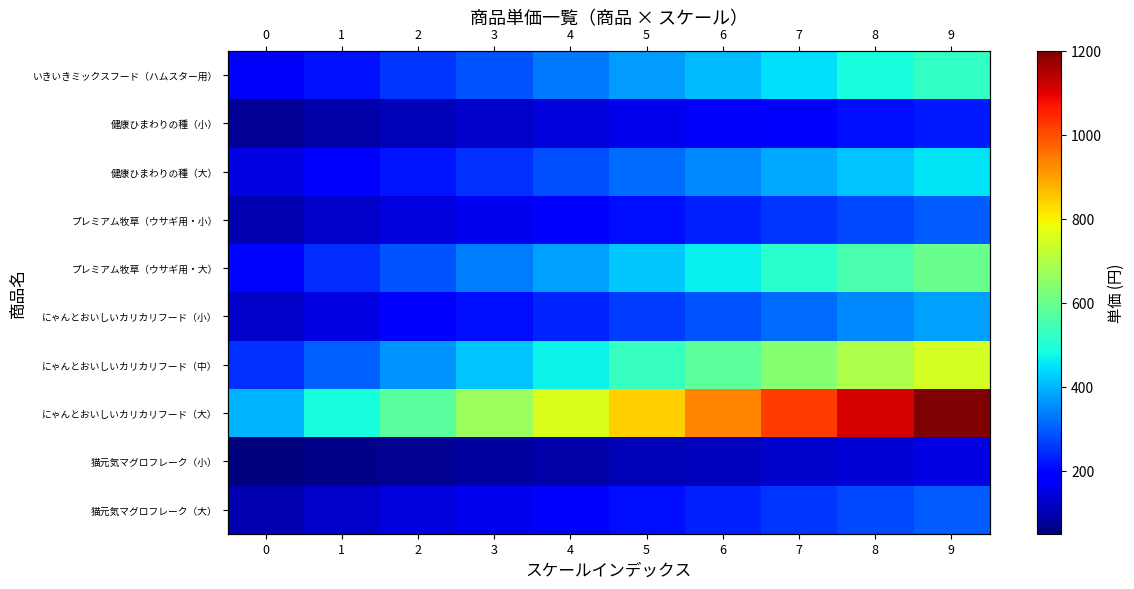

Is it true that 健康ひまわりの種（大） equals 316.7 at 5?

True